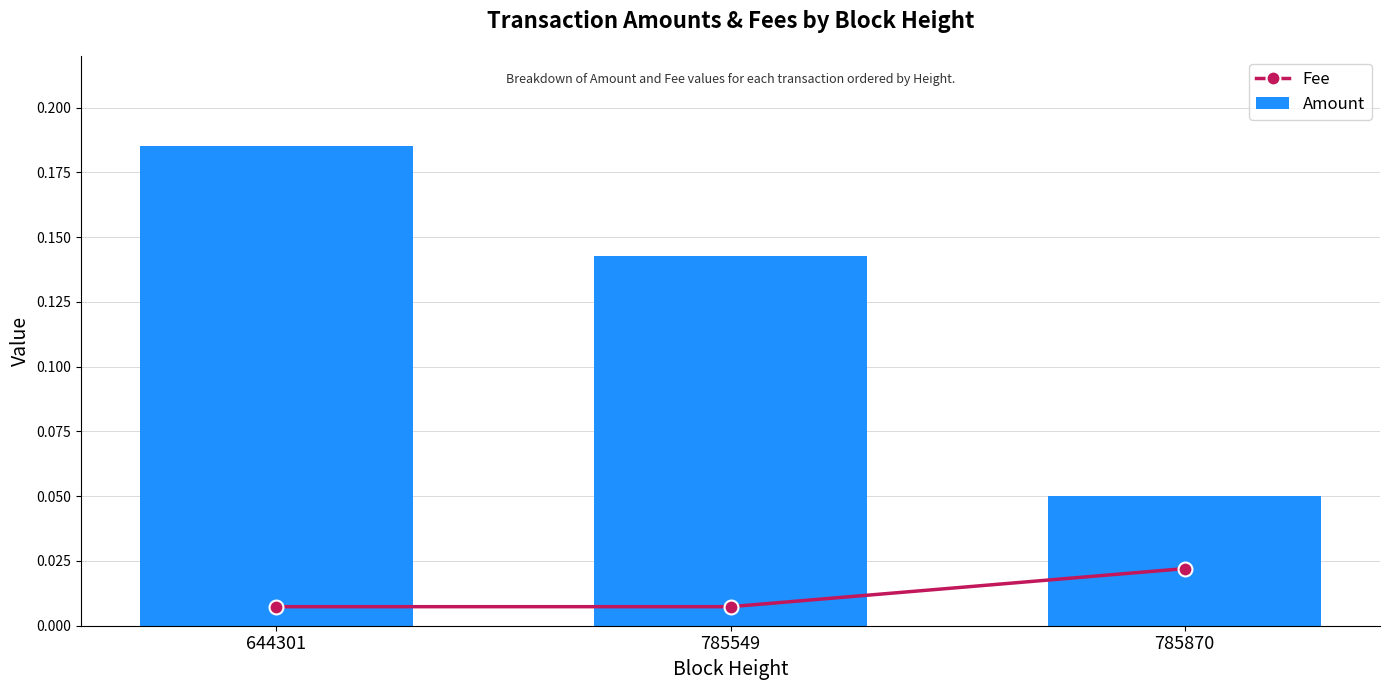

Which series changed the most between 785549 and 785870?

Amount